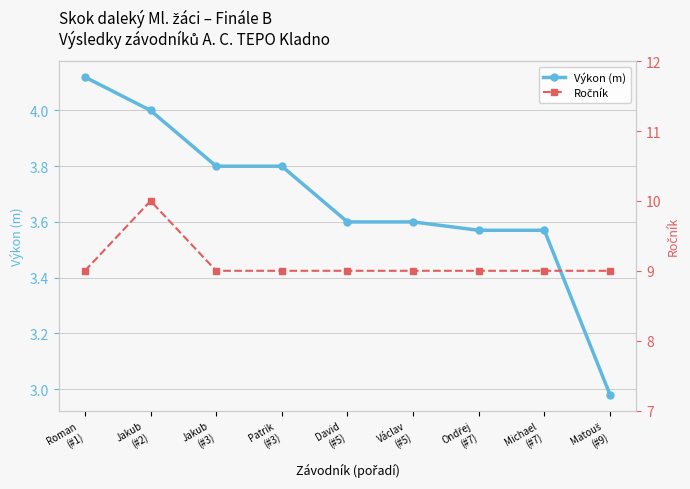

What is the total value across all series at David
(#5)?

12.6